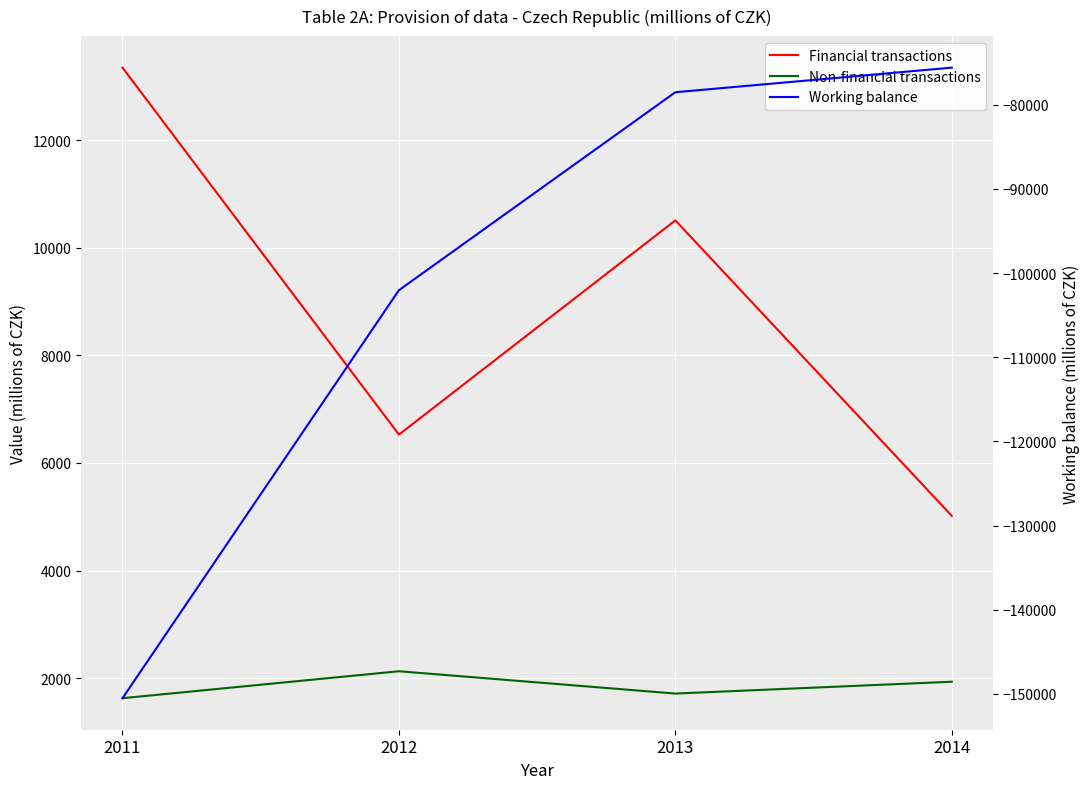

Reading left to right, list all the values displayed in this chart.

Financial transactions: 2011=13350	2012=6528	2013=10510	2014=5017
Non-financial transactions: 2011=1627	2012=2128	2013=1713	2014=1933
Working balance: 2011=-150524	2012=-102031	2013=-78503	2014=-75580